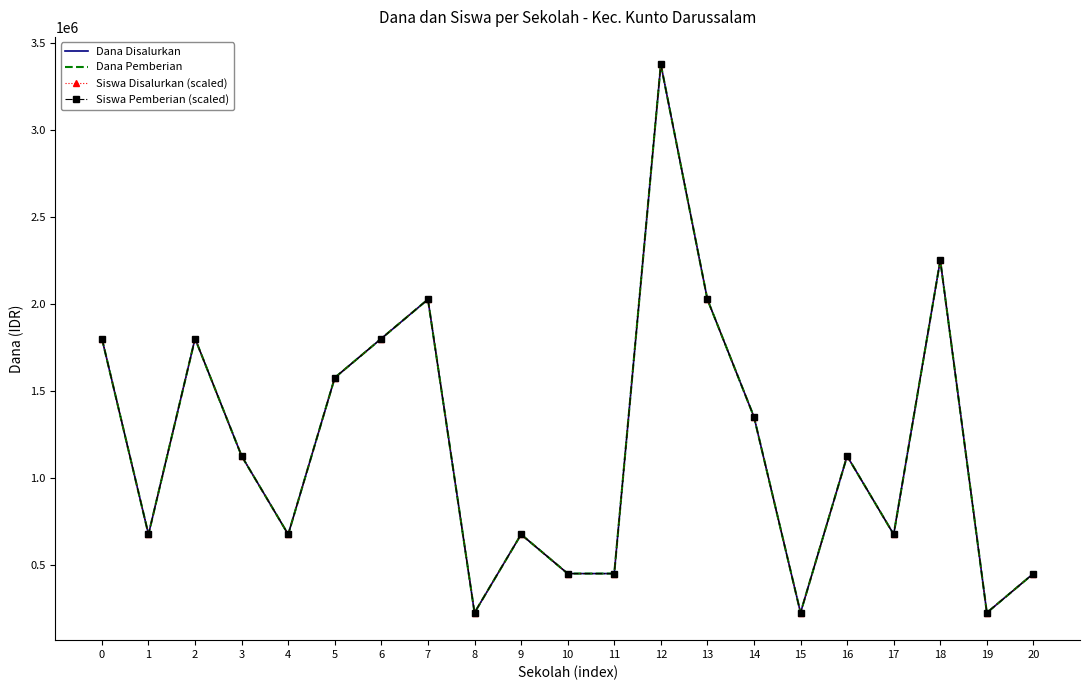

At how many categories does at least one series exceed 2716589?

1